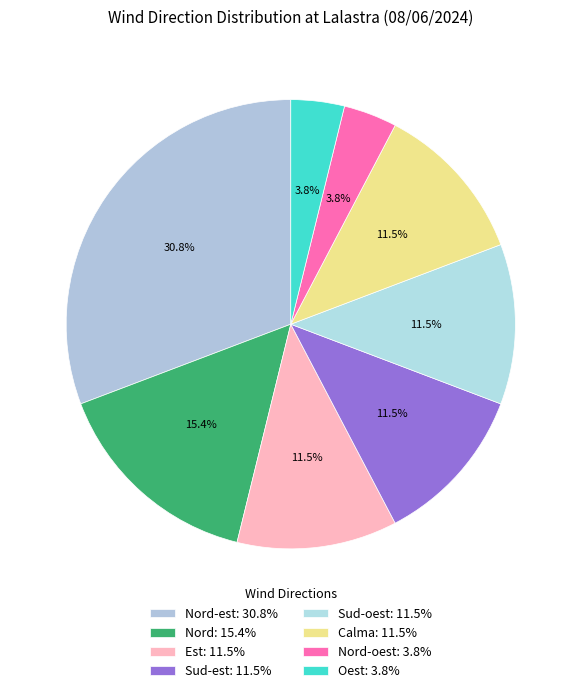

How many slices are in this pie chart?

8